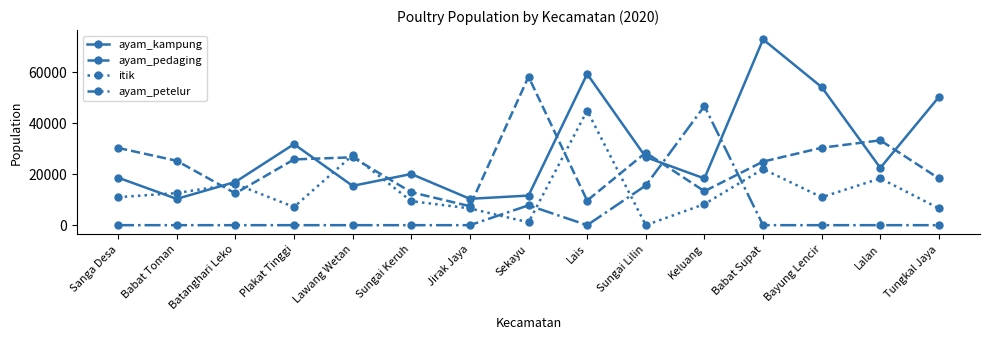

How many times do ayam_pedaging and ayam_petelur cross each other?

2